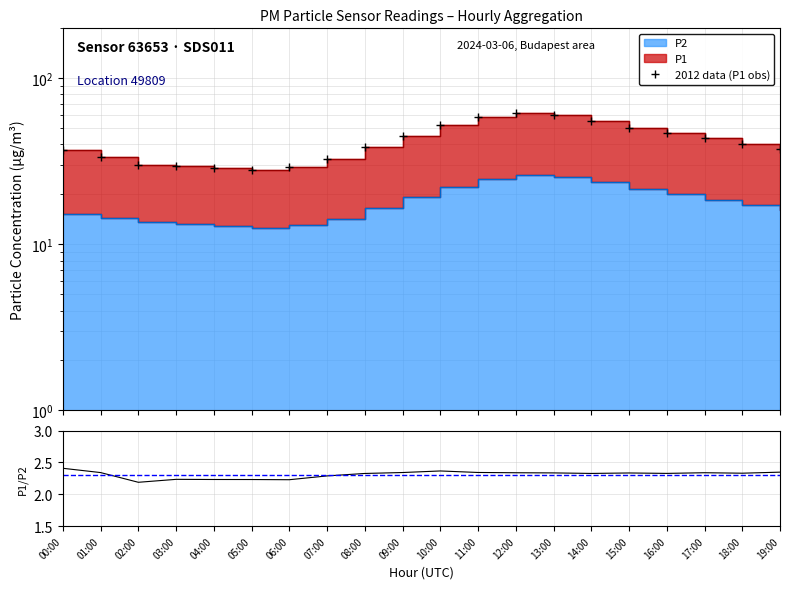

Reading left to right, list all the values displayed in this chart.

P1: 36.9	33.8	30.1	29.5	28.8	27.9	29.2	32.5	38.4	45.2	52.3	58.1	61.5	59.8	55.4	50.2	46.8	43.5	40.1	37.8
P2: 15.3	14.4	13.7	13.2	12.9	12.5	13.1	14.2	16.5	19.3	22.1	24.8	26.3	25.6	23.8	21.5	20.1	18.6	17.2	16.1